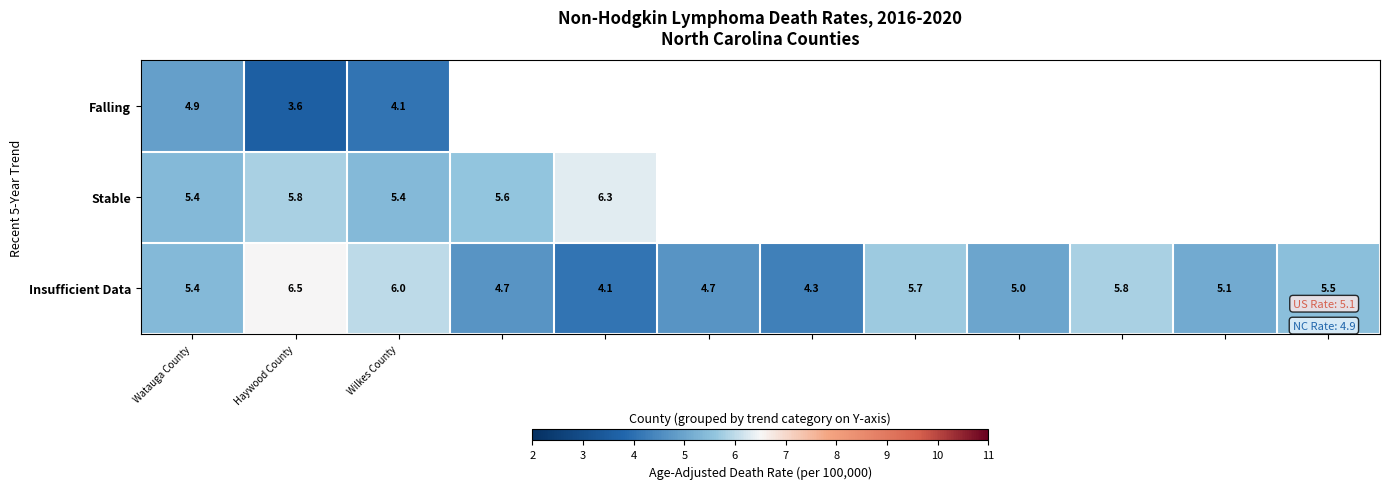

What is the spread (max minus min) of values at Haywood County?

2.9